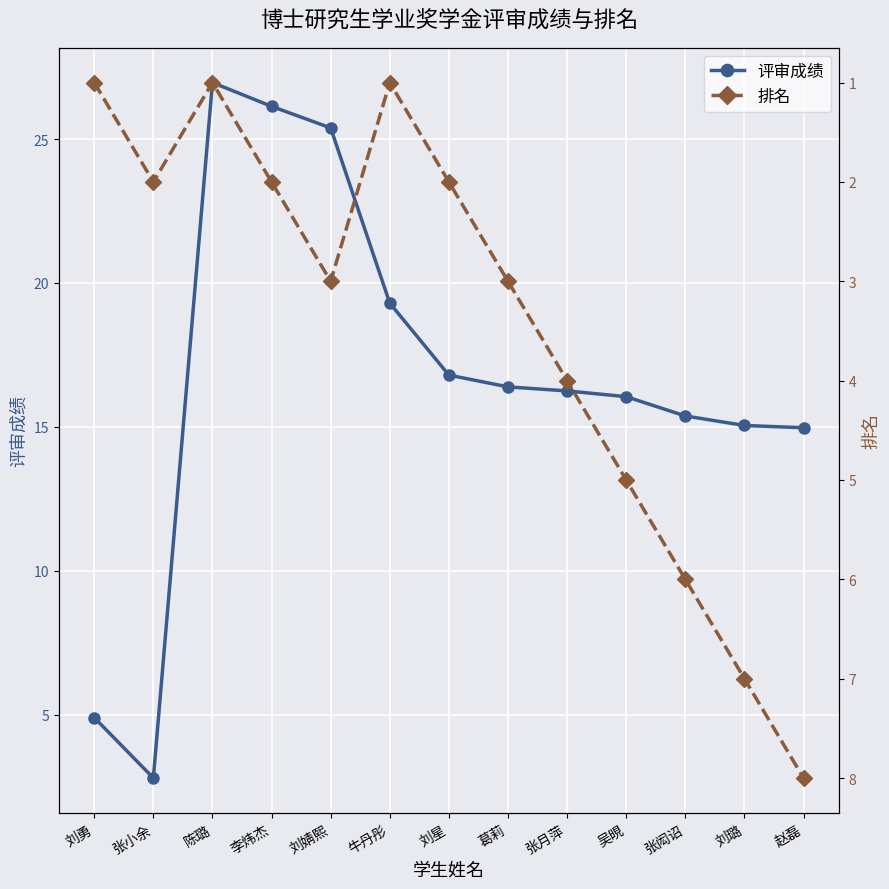

What is the label of the 9th point from the right?

刘婧熙